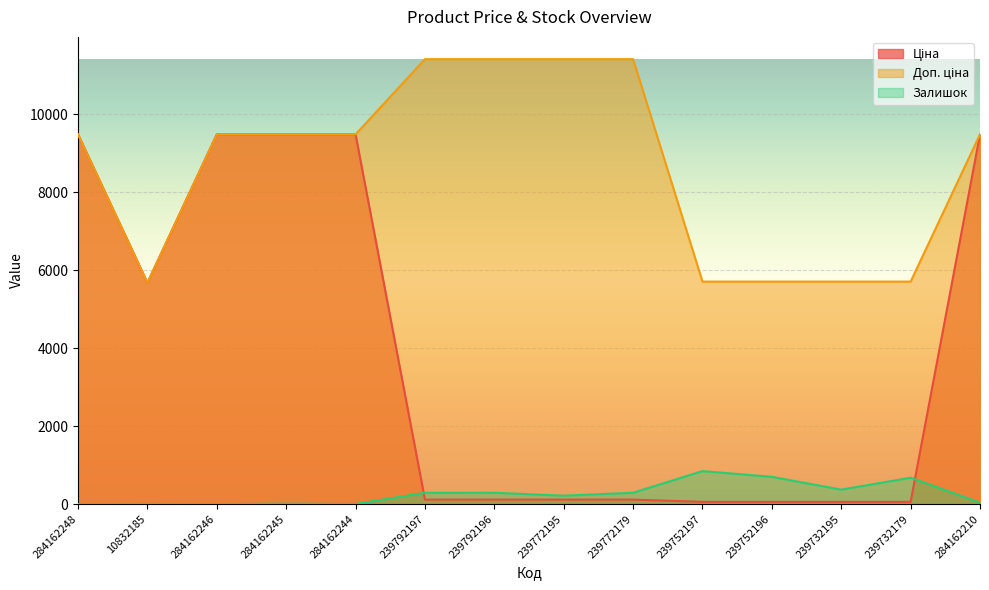

How many lines are shown in the chart?

3